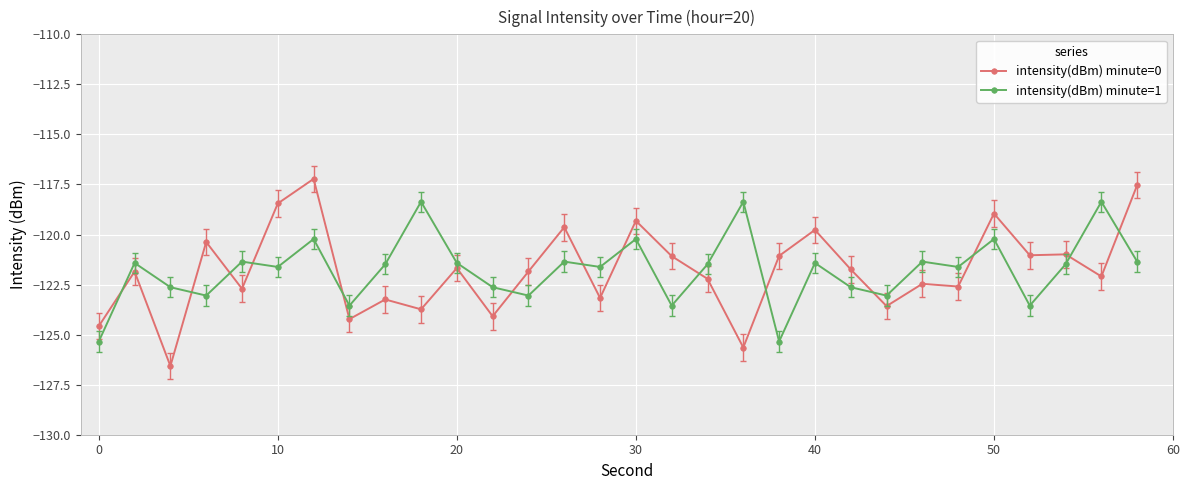

True or false: intensity(dBm) minute=0 and intensity(dBm) minute=1 intersect in this chart.

True